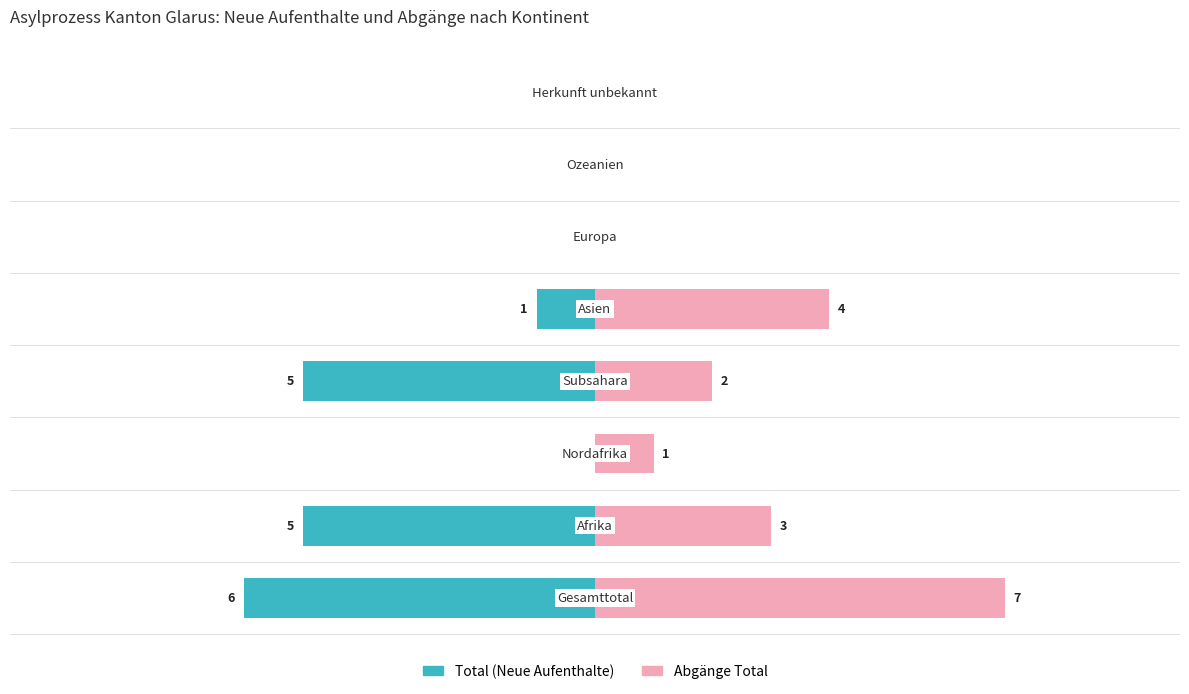

What is the sum of all Abgänge Total values?

17